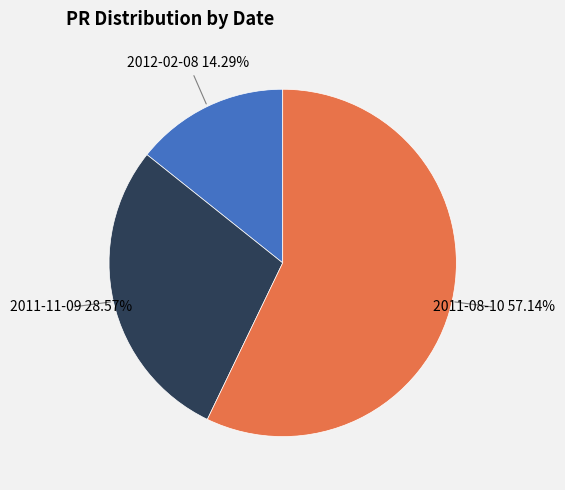

Does any single category account for the majority?

Yes